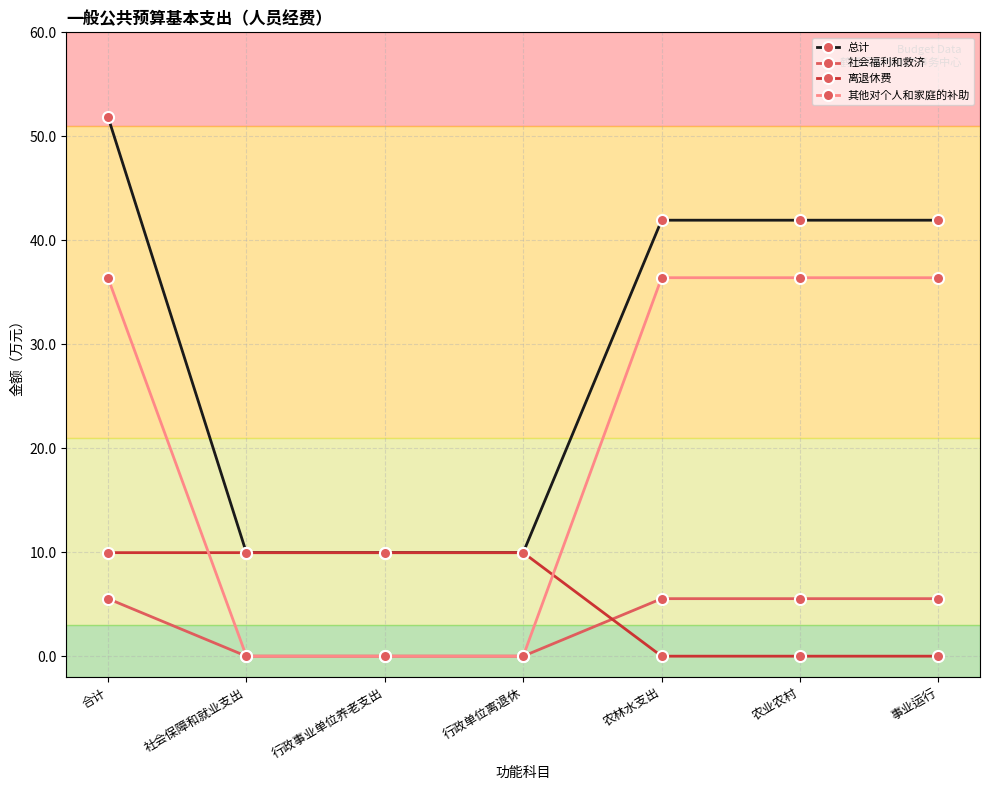

Which series has the largest range (max minus min)?

总计